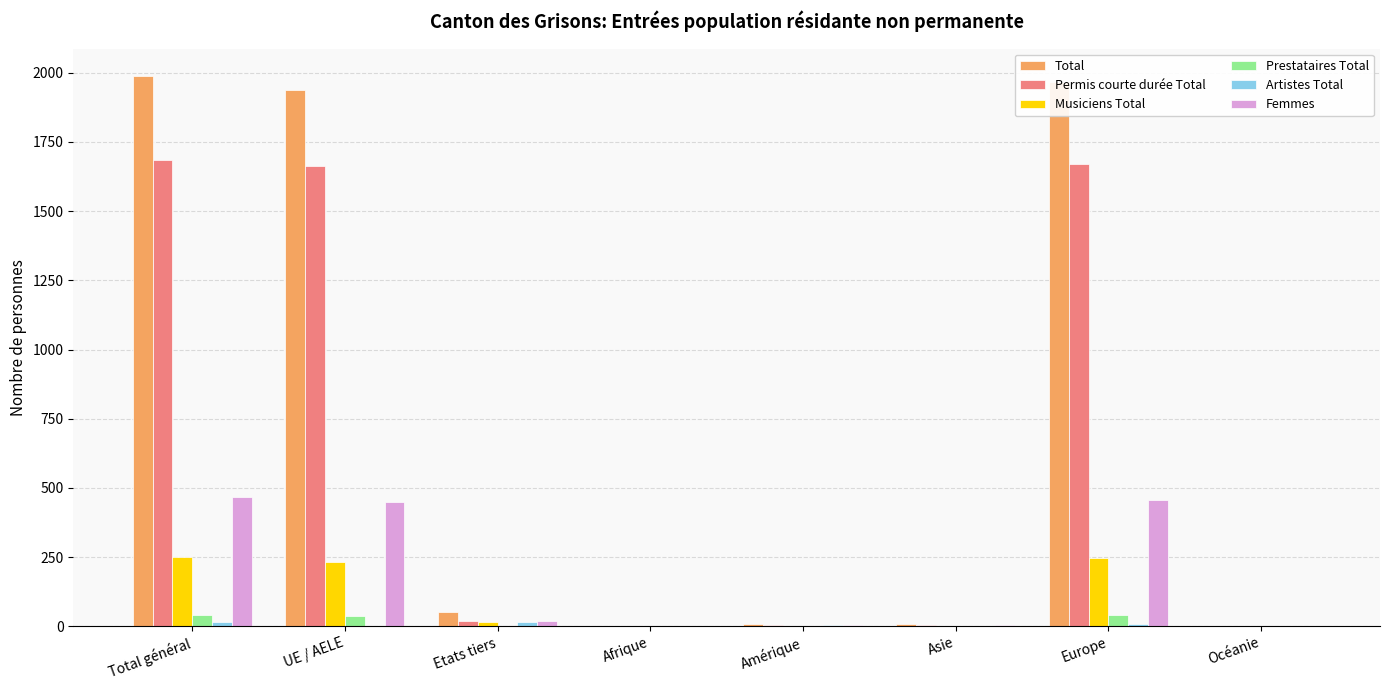

How many groups of bars are there?

8